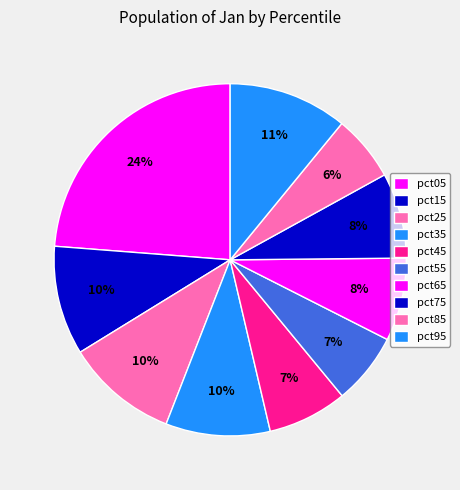

How much of the chart is everything except pct15?

90.0%